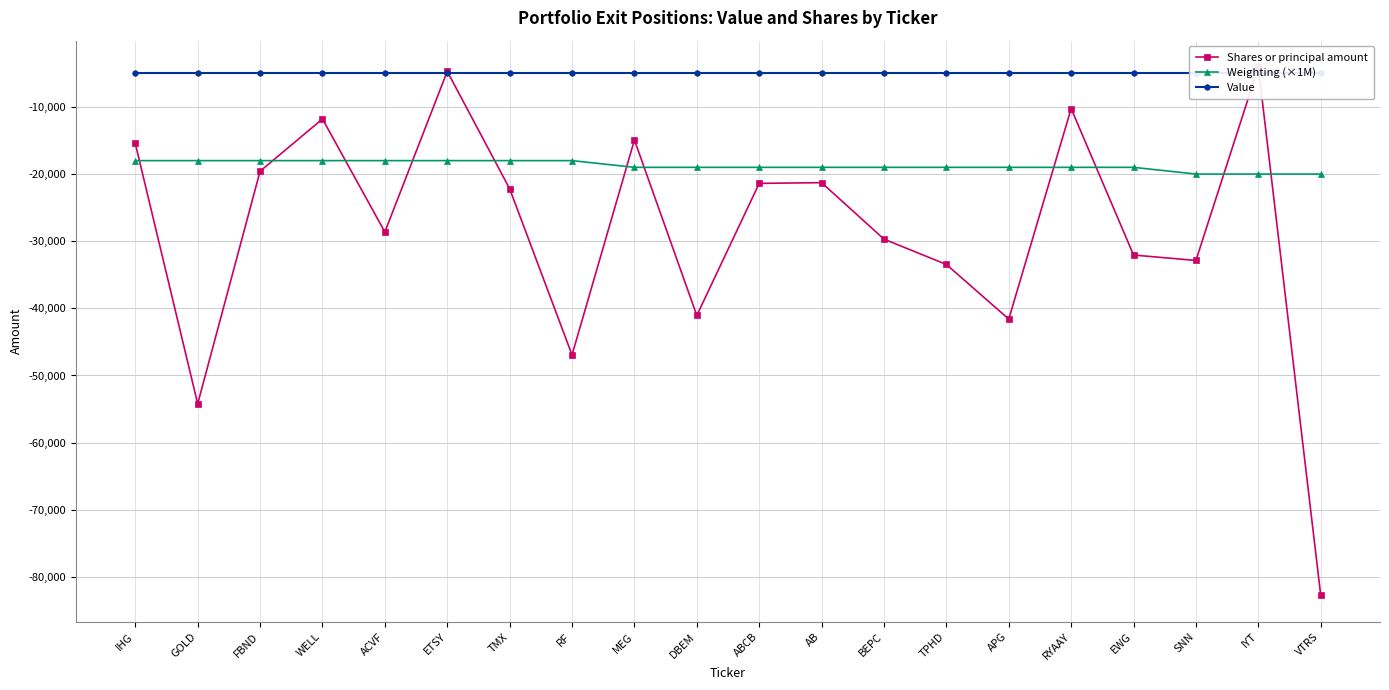

Is the value of Shares or principal amount at GOLD greater than the value of Value at WELL?

No